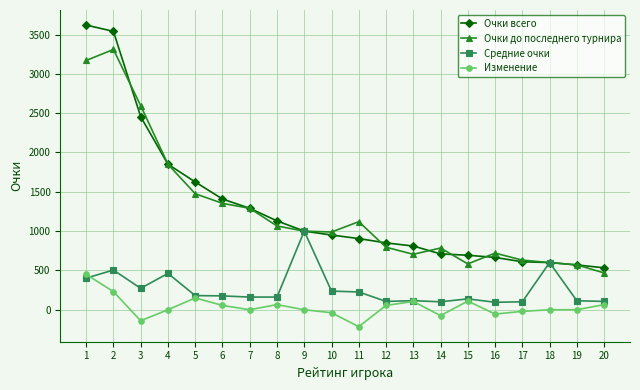

The Очки всего series shows 655 at 3. True or false?

False